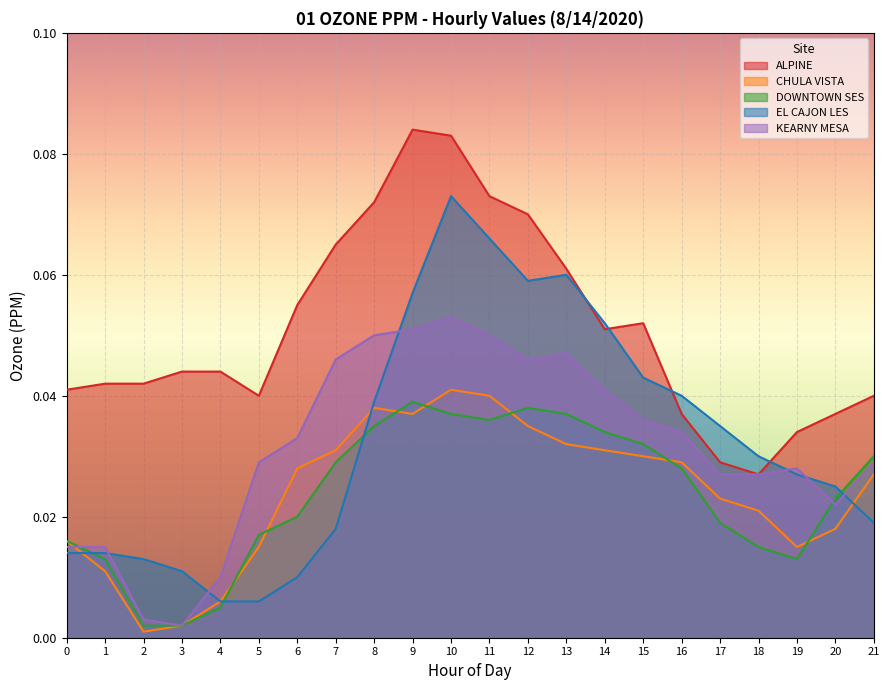

At which category does EL CAJON LES reach its first local peak?

10